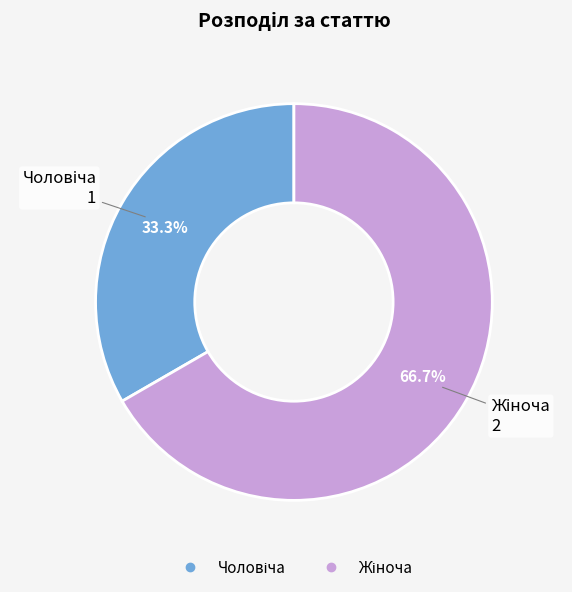

Is there a majority slice in this chart?

Yes